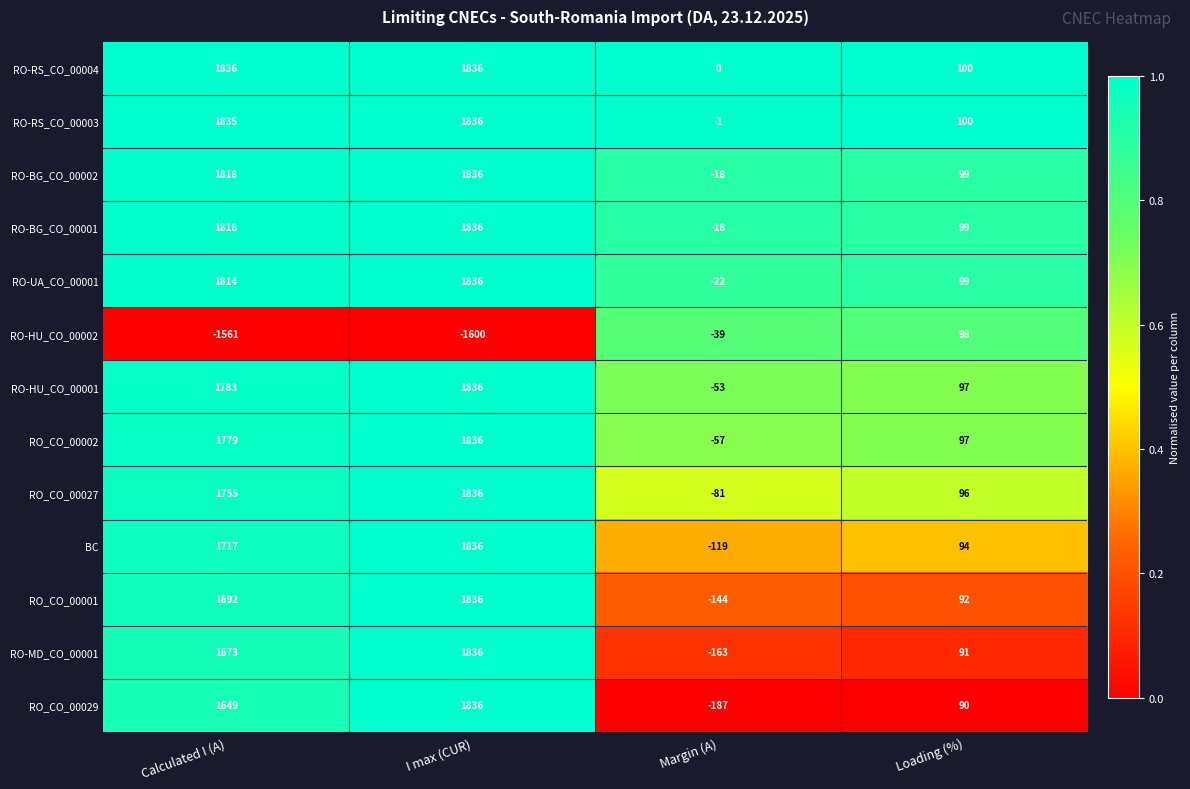

Is the value of RO-HU_CO_00002 at I max (CUR) greater than the value of RO-RS_CO_00004 at Margin (A)?

No